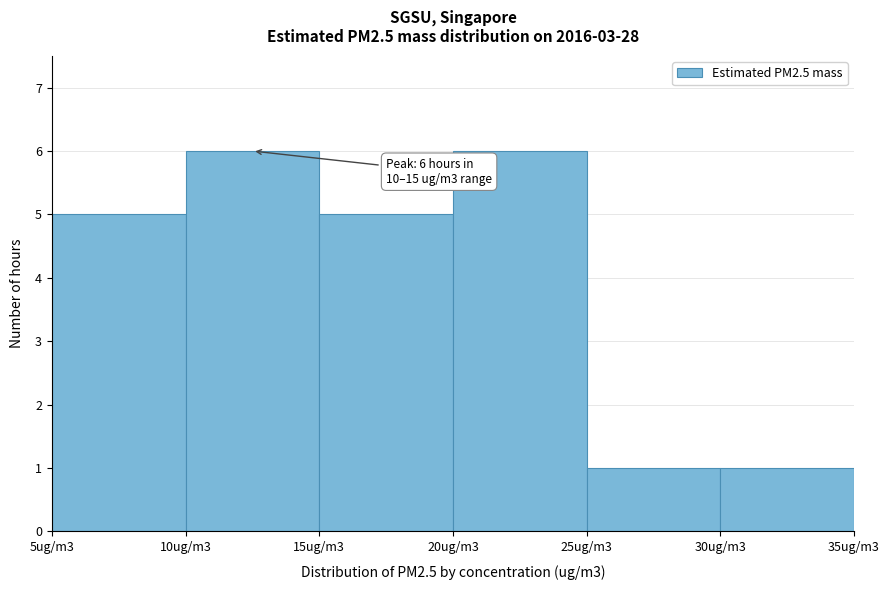

Reading left to right, extract all data points from this chart.

5	6	5	6	1	1